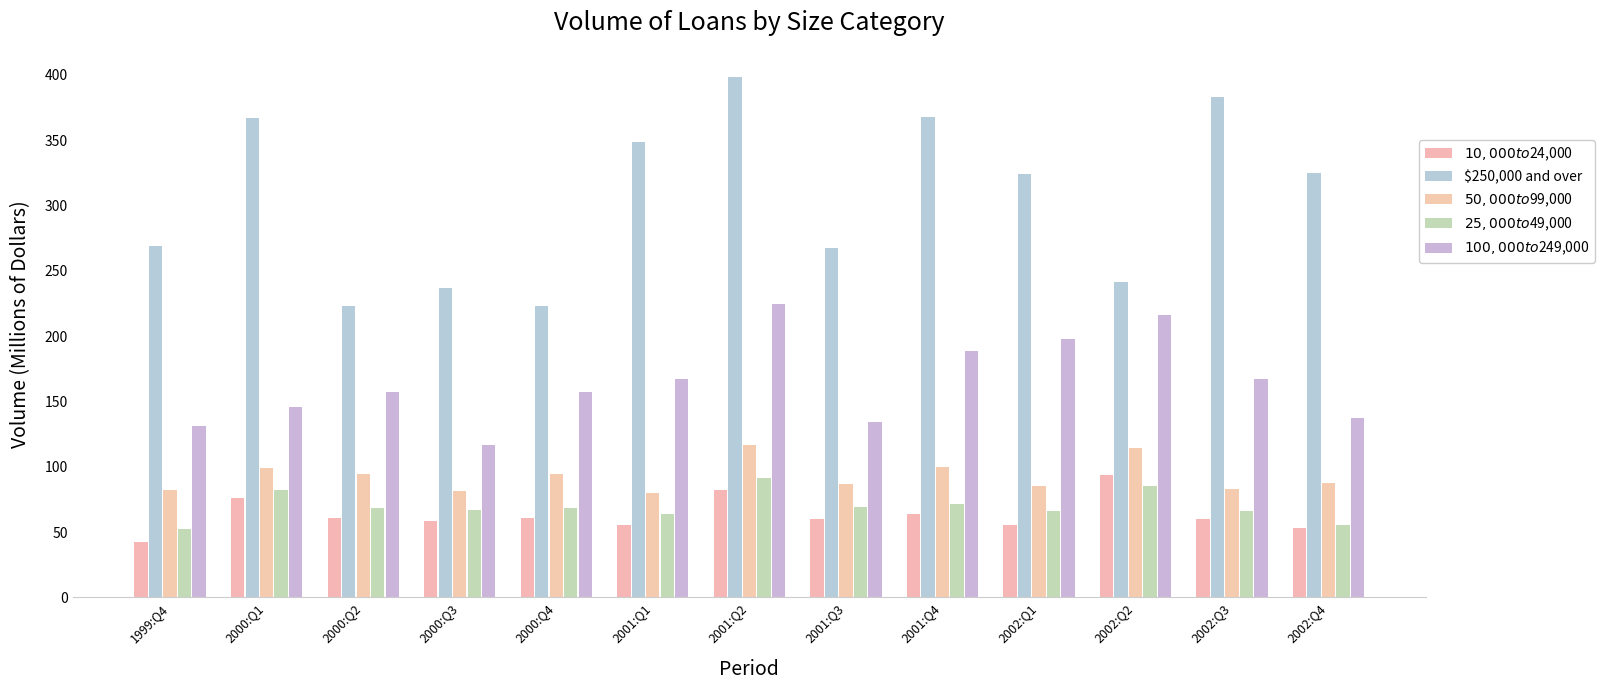

What is the difference between the $50,000 to $99,000 values at 2001:Q3 and 2002:Q3?

4.1